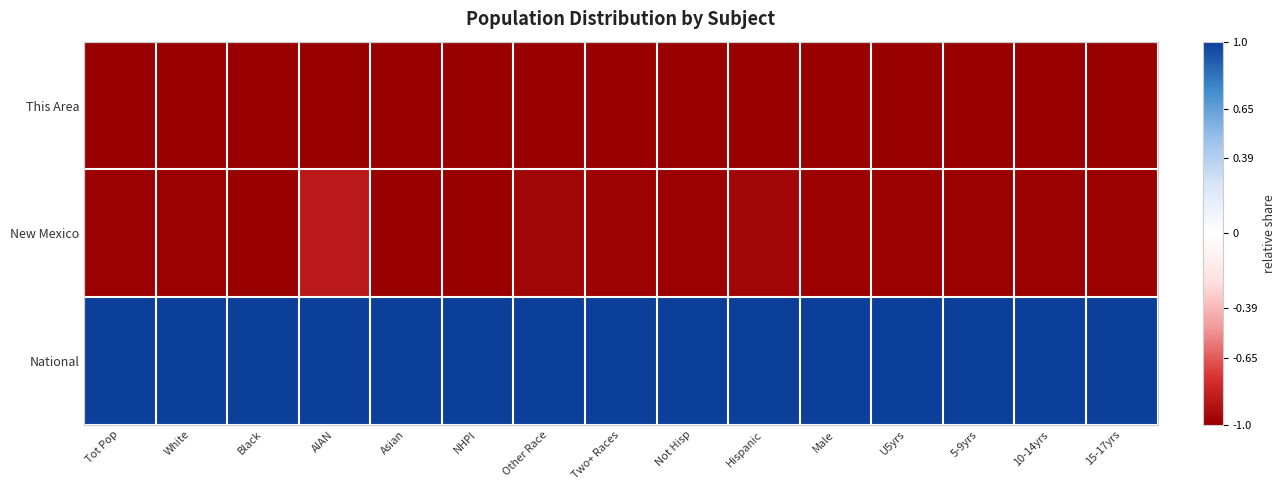

Which category has the highest value across all series?

Tot Pop